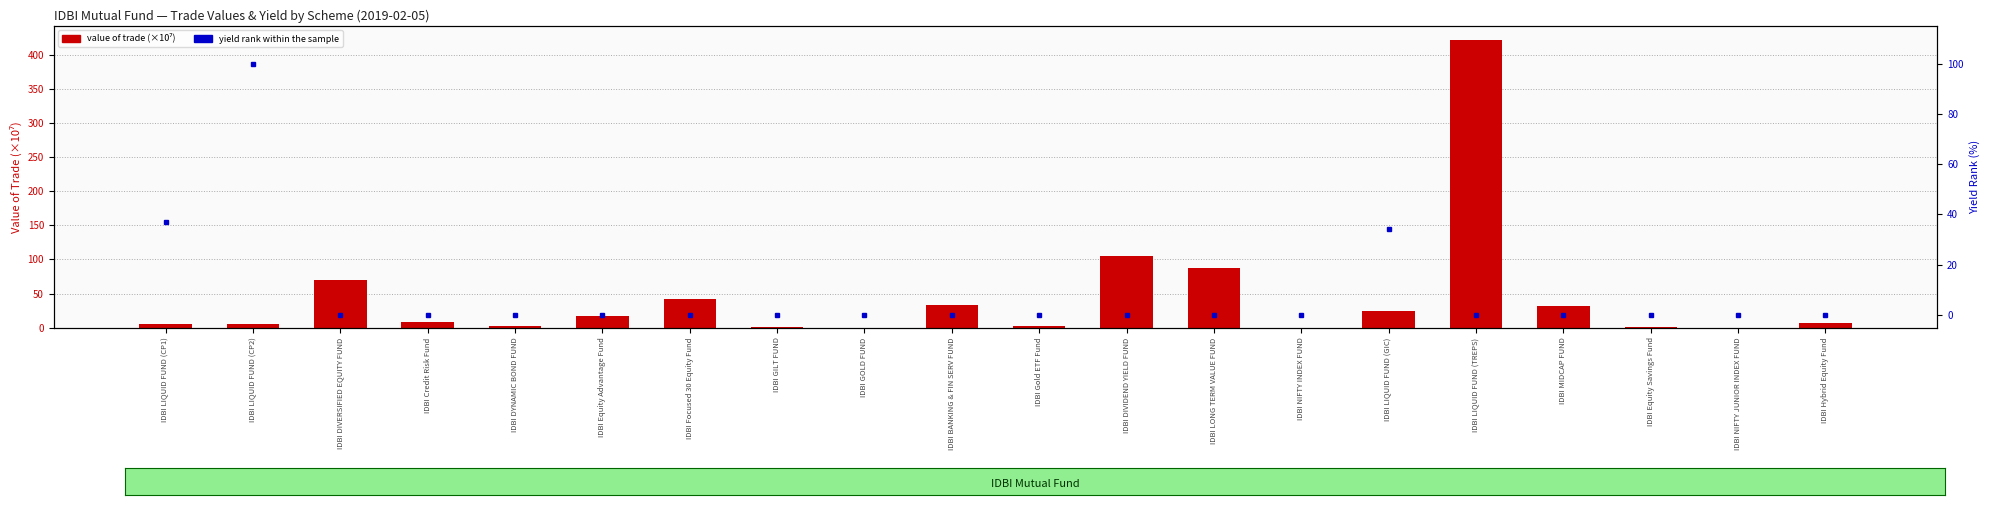

What is the label of the 19th bar from the left?

IDBI NIFTY JUNIOR INDEX FUND